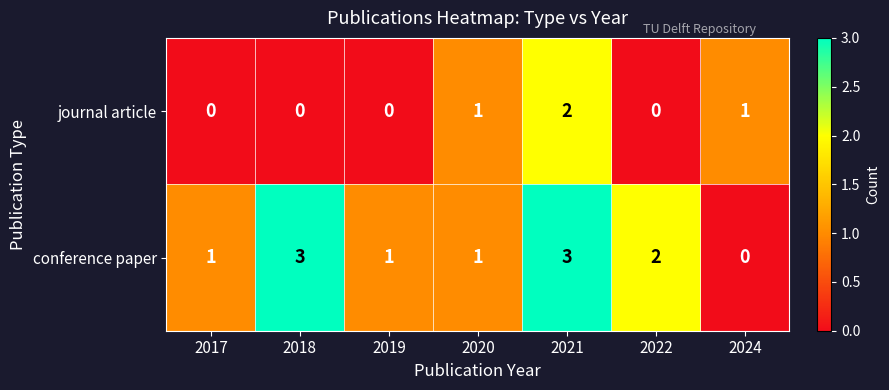

Rank the series at 2024 from highest to lowest value.

journal article, conference paper